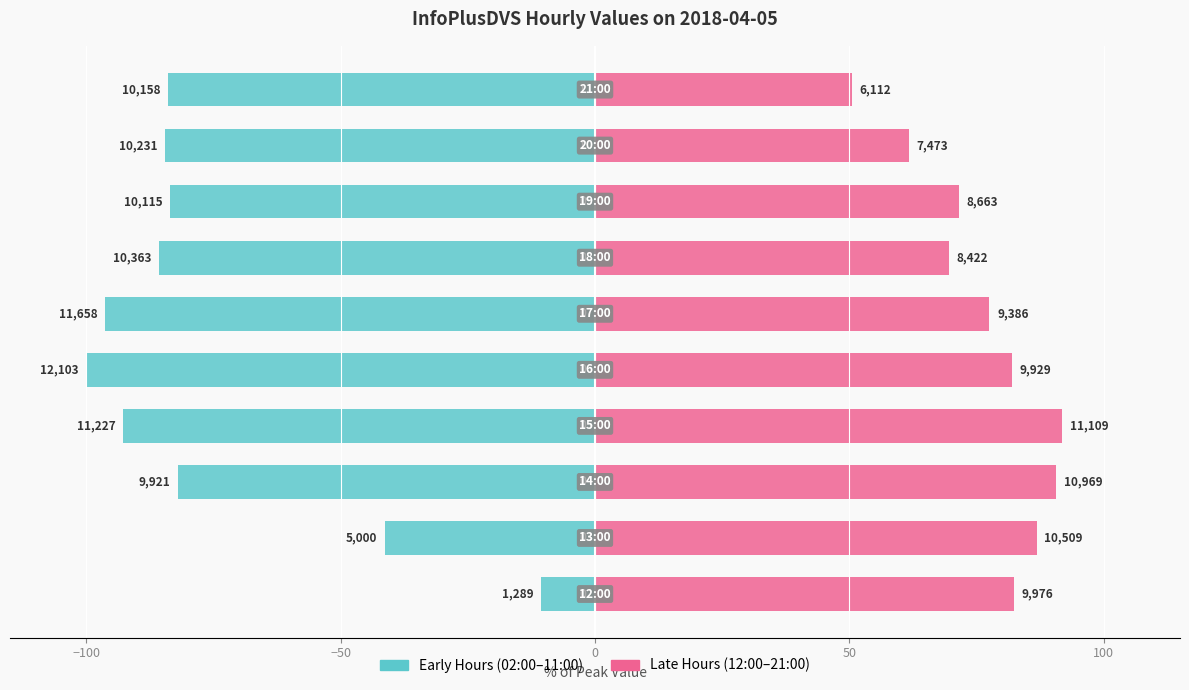

Rank the series at 50 from highest to lowest value.

12:00–21:00, 02:00–11:00